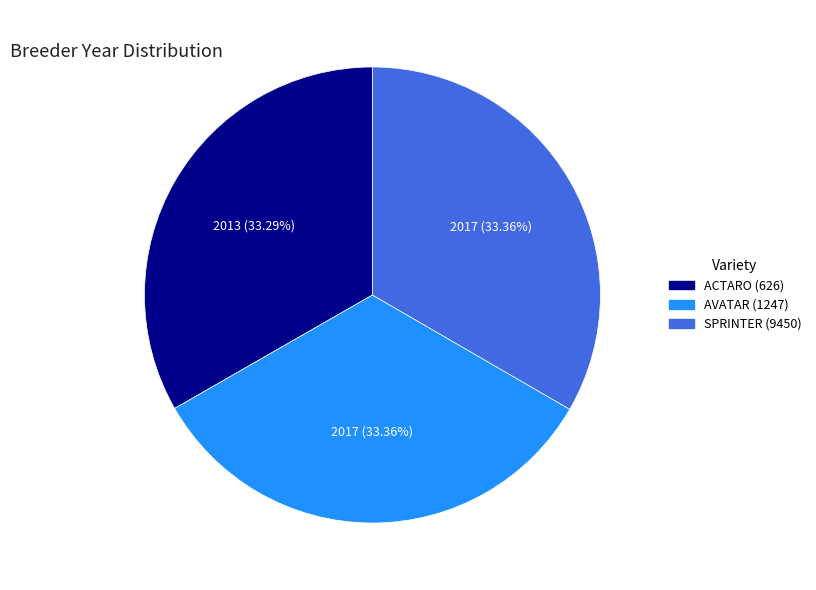

True or false: AVATAR (1247) accounts for 33% of the total.

True